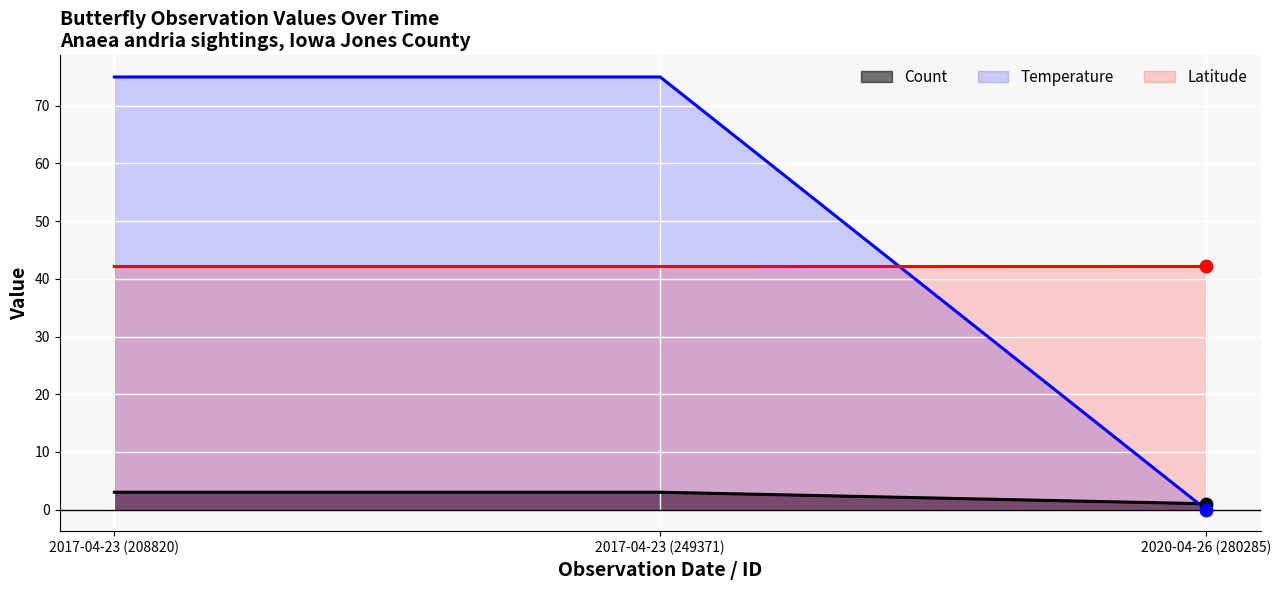

Is the value of Count at 2017-04-23 (208820) greater than the value of Temperature at 2017-04-23 (208820)?

No